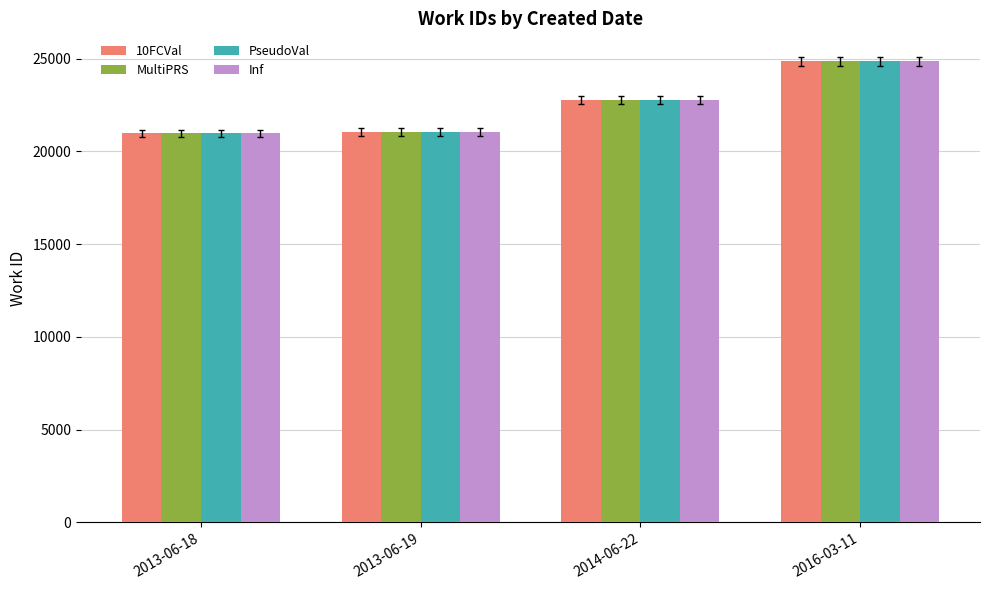

At which category is the sum across all series the highest?

2016-03-11